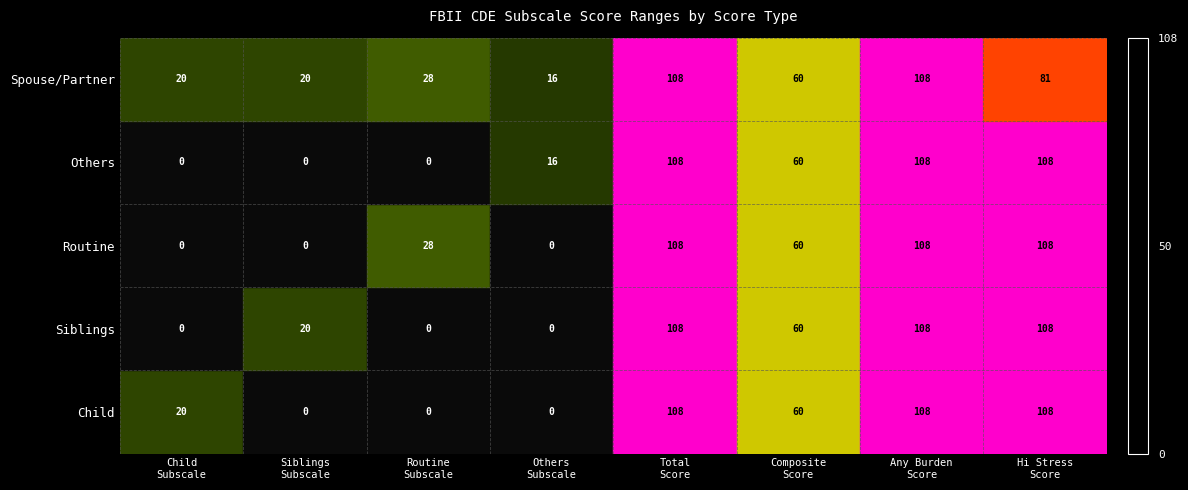

Which series has the largest total across all categories?

Spouse/Partner